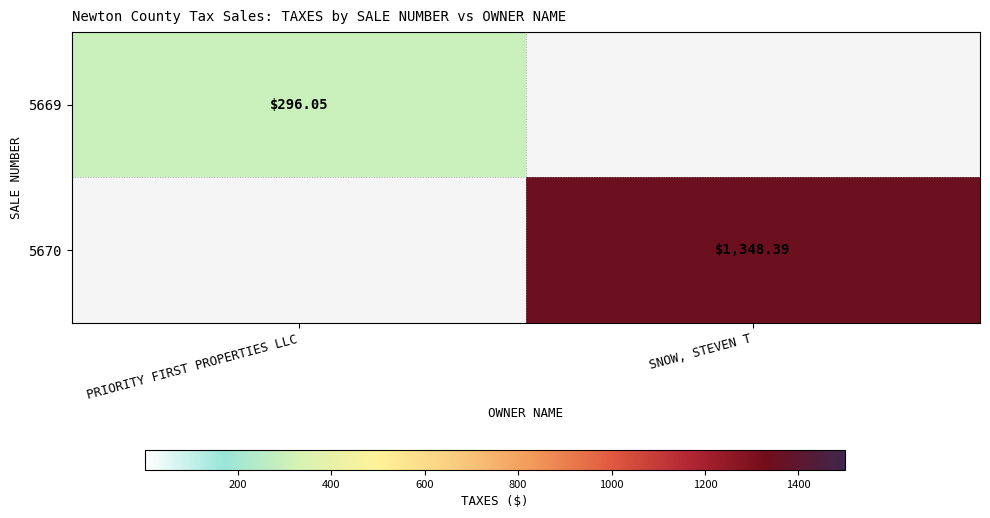

List the series in order of their overall mean, highest first.

5670, 5669